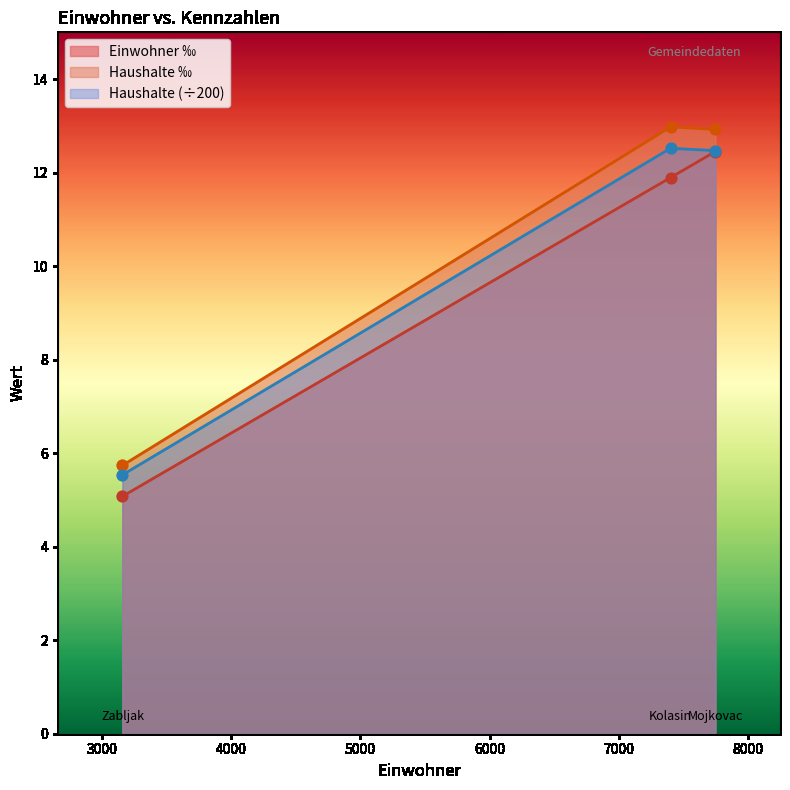

Which series reaches the minimum Y coordinate?

Einwohner ‰